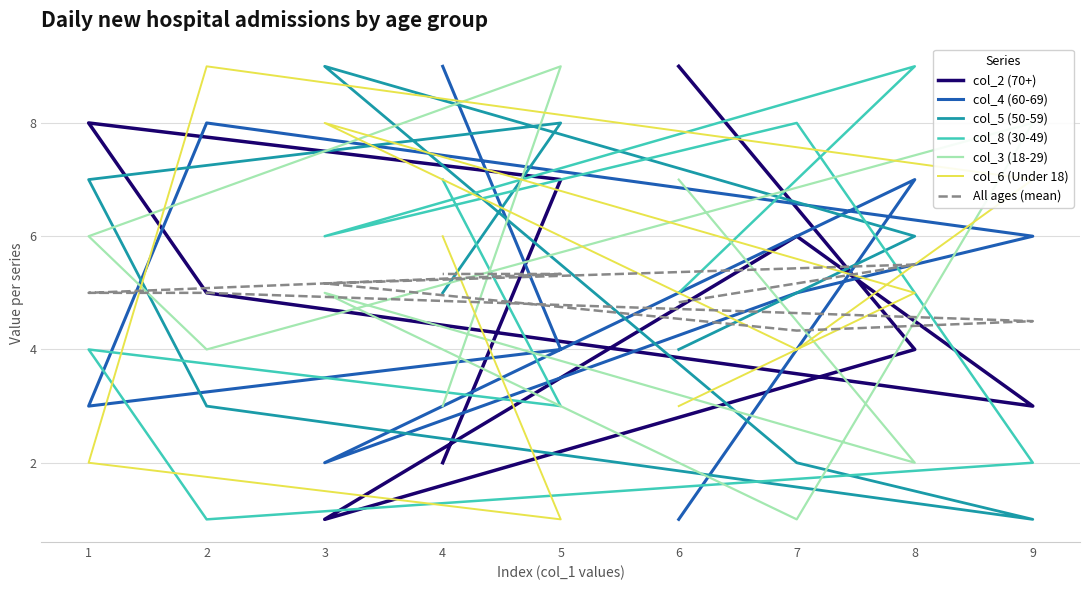

What is the difference between the highest and lowest values at 3?

8